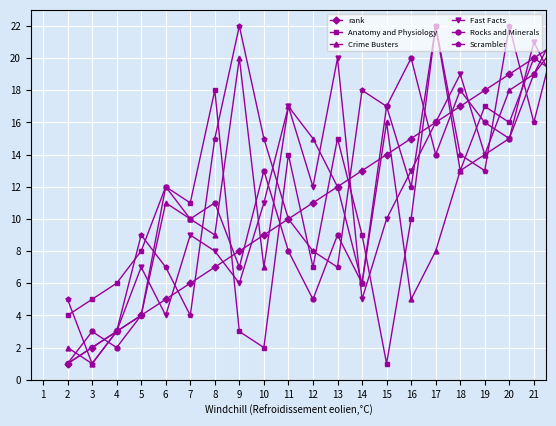

True or false: Crime Busters and Rocks and Minerals intersect in this chart.

True